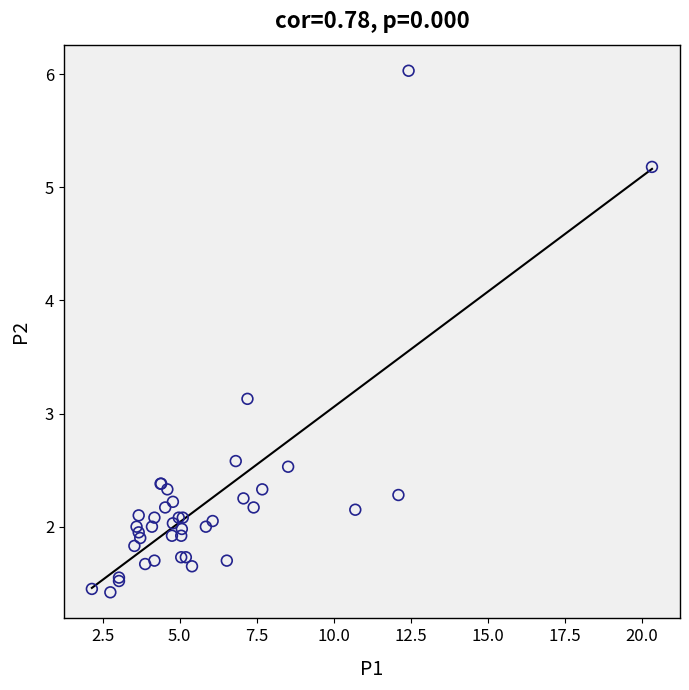

What Y value in the scatter plot is closest to 3?

3.1